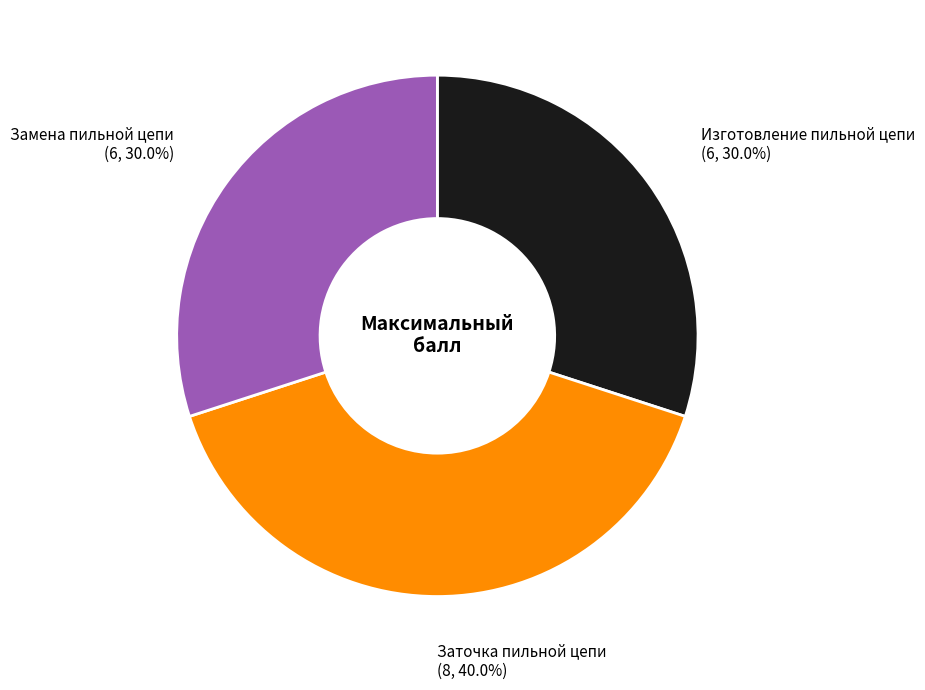

To the nearest percent, what is the average slice percentage?

33%